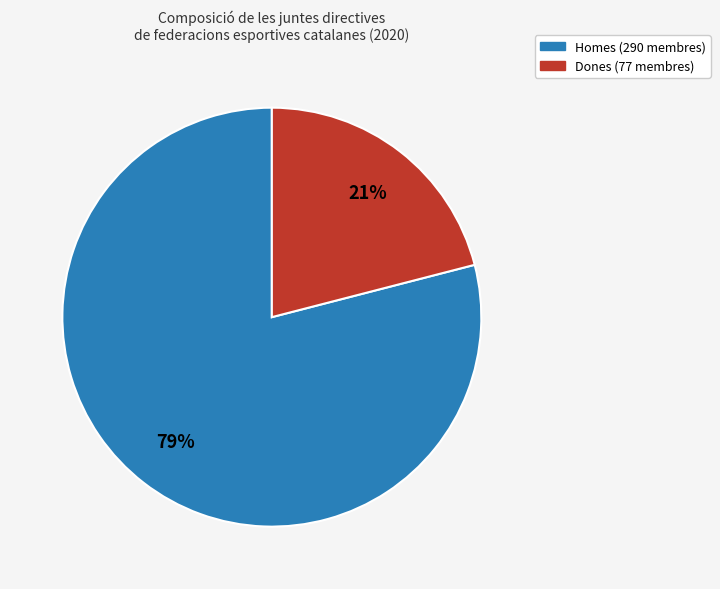

Does any single category account for the majority?

Yes